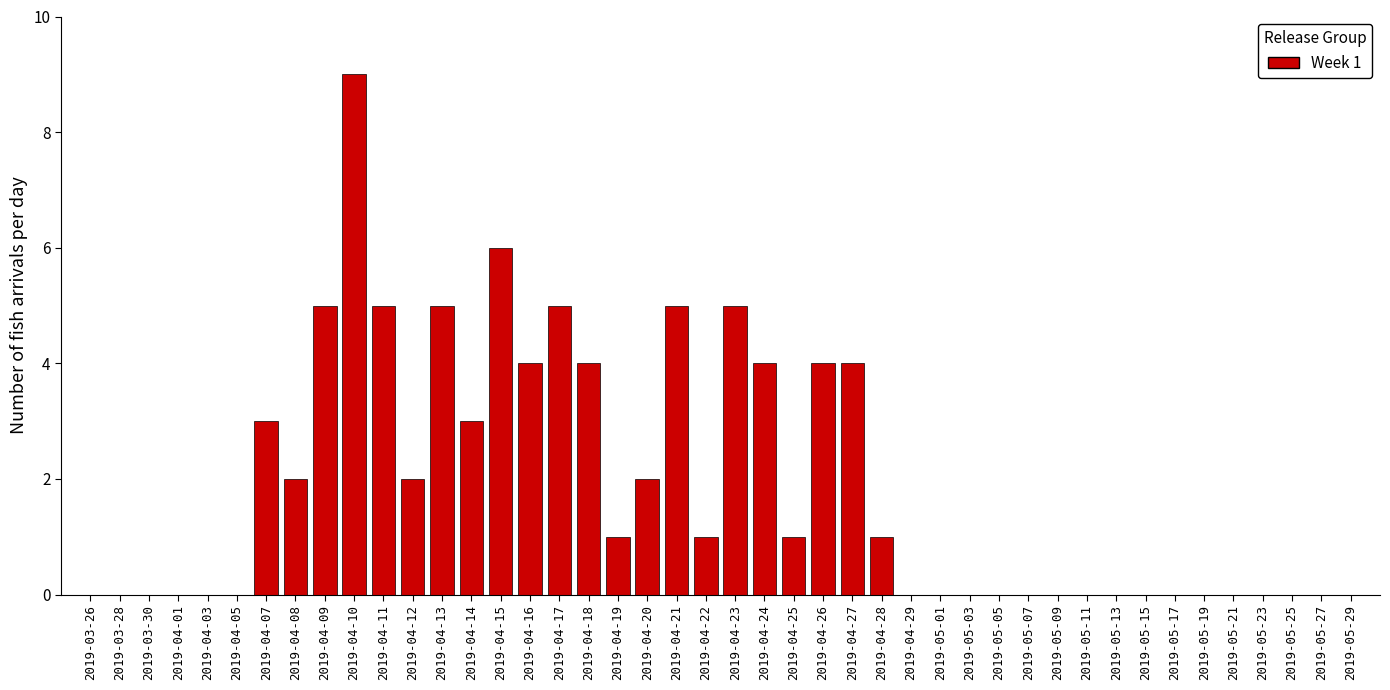

Reading right to left, transcribe all the data shown in this chart.

1	4	4	1	4	5	1	5	2	1	4	5	4	6	3	5	2	5	9	5	2	3